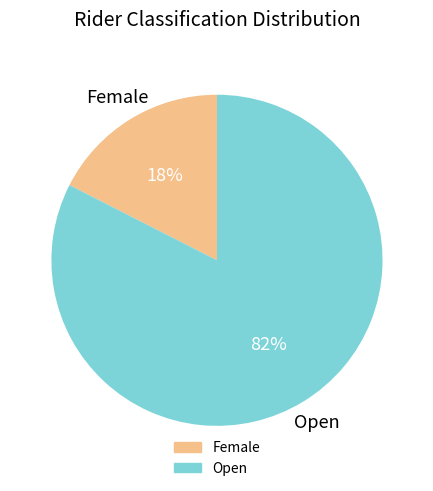

Between Female and Open, which is larger?

Open